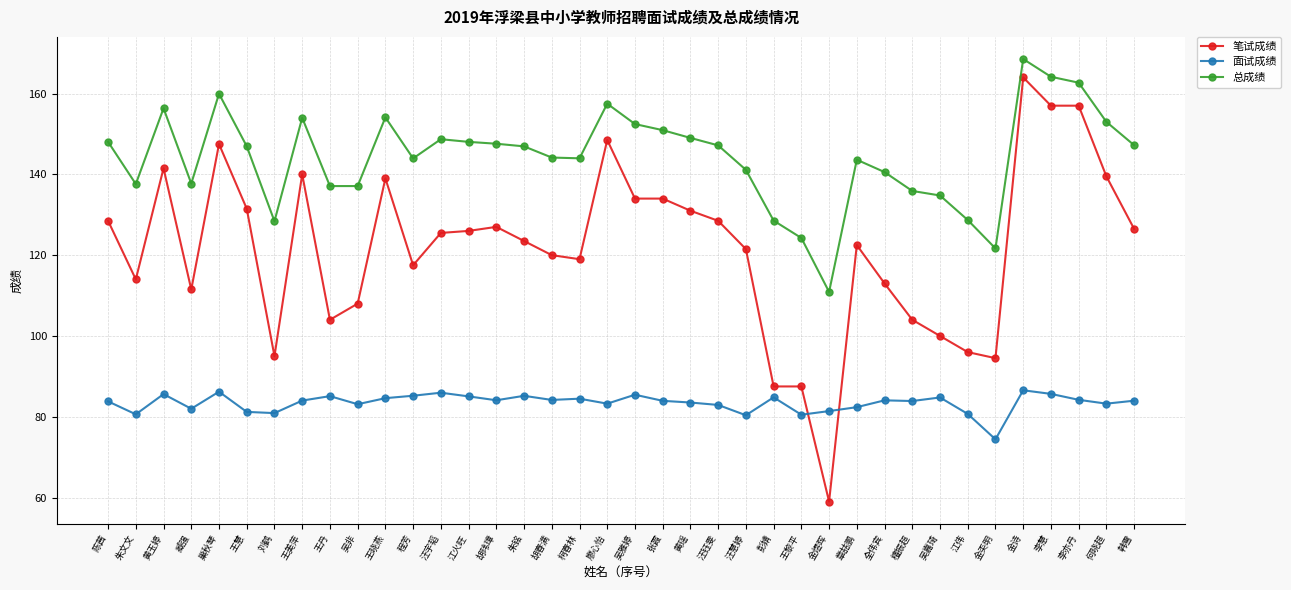

What is the difference between the second highest and minimum values in the 笔试成绩 series?

98.0